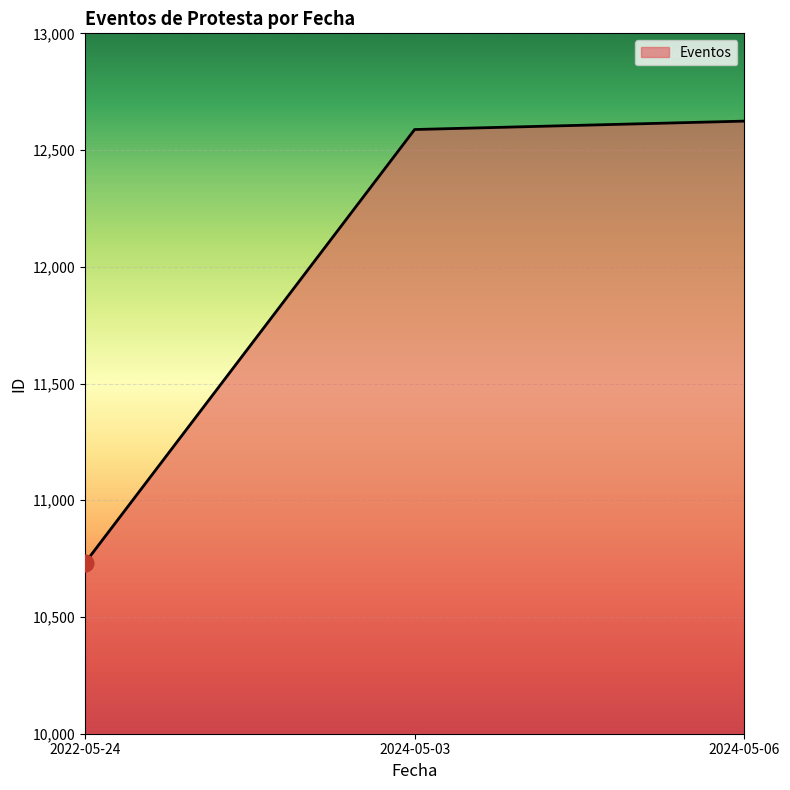

Which has a higher value, 2022-05-24 or 2024-05-03?

2024-05-03